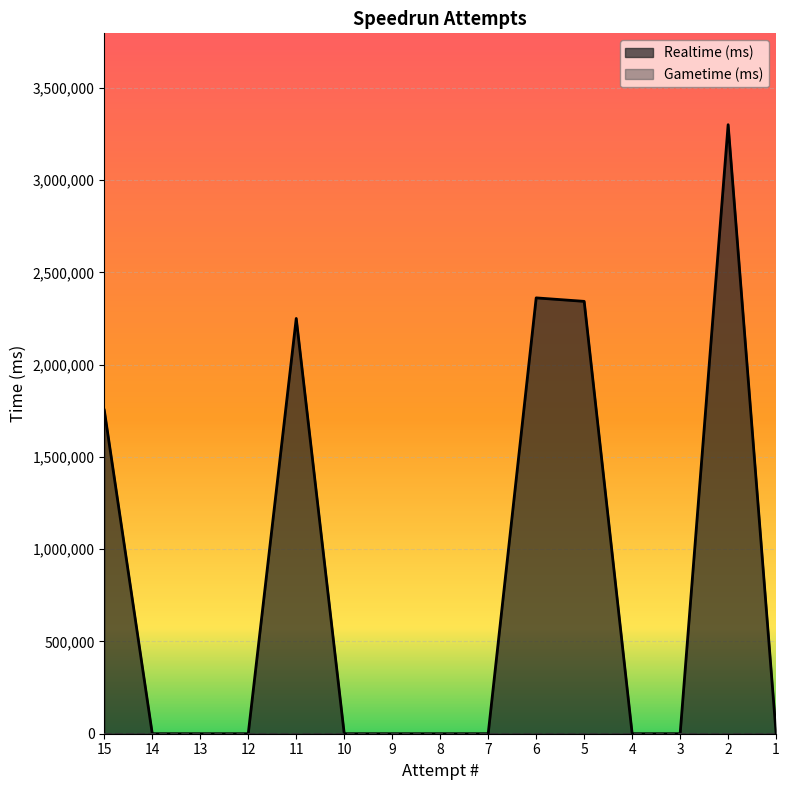

What is the difference between the maximum and minimum values?

3301117